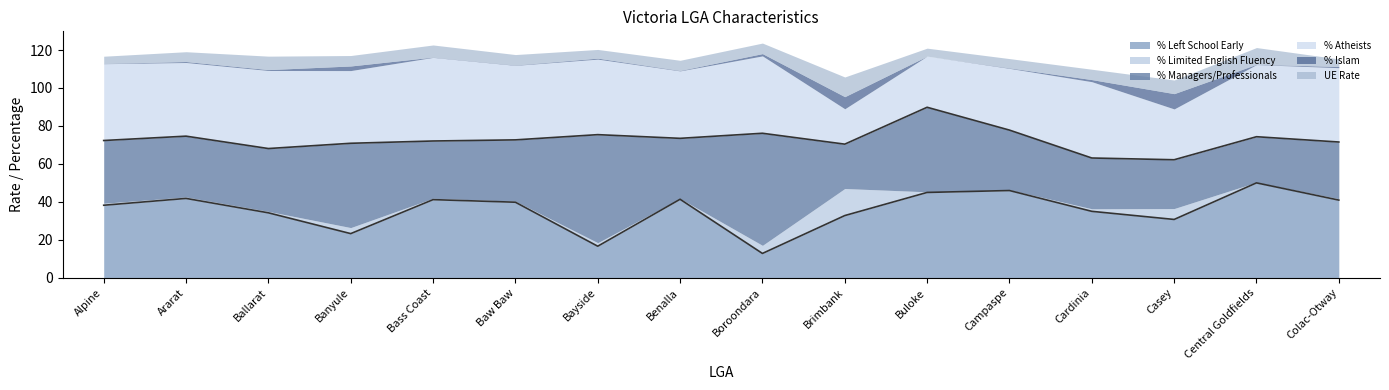

Which series has the largest total across all categories?

% Managers/Professionals (line)